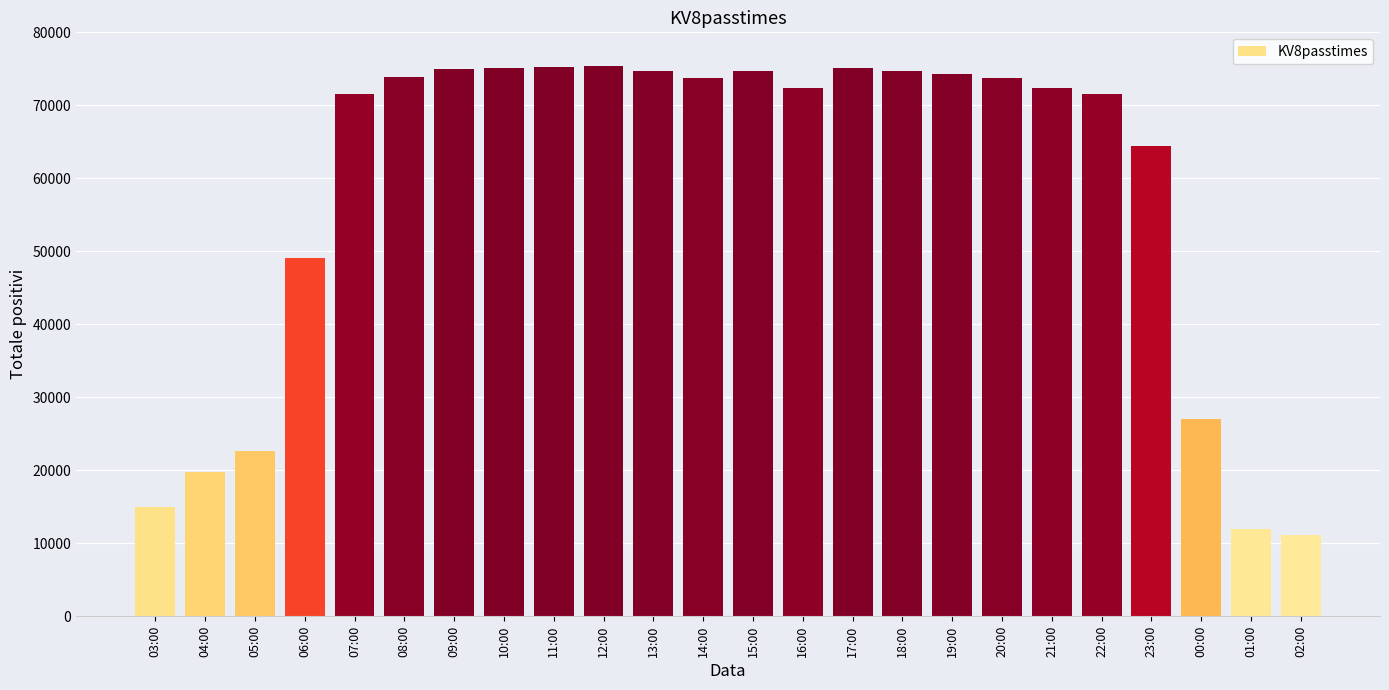

What is the change in value from 04:00 to 10:00?

+55303